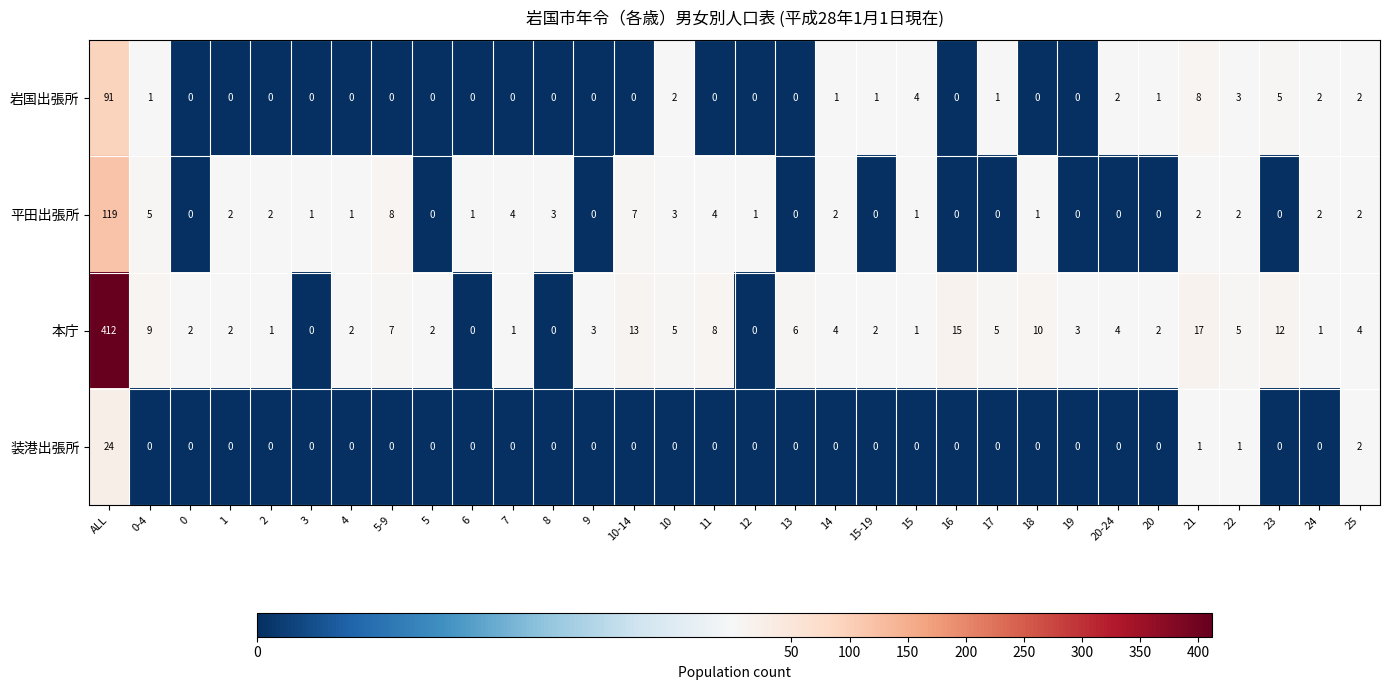

At how many categories does at least one series exceed 112?

1